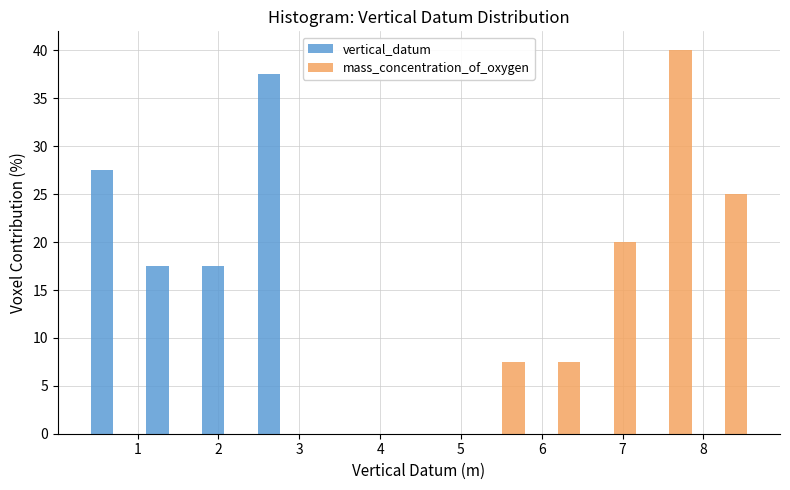

Reading left to right, transcribe this chart: for each range on the x-axis, give the height of each series' bar. Neither the bar edges nor the heights are printed on the chart, so give them approximately, as read against the axes.

0.3 to 1.0: vertical_datum=27.5	mass_concentration_of_oxygen=0
1.0 to 1.7: vertical_datum=17.5	mass_concentration_of_oxygen=0
1.7 to 2.4: vertical_datum=17.5	mass_concentration_of_oxygen=0
2.4 to 3.1: vertical_datum=37.5	mass_concentration_of_oxygen=0
3.1 to 3.8: vertical_datum=0	mass_concentration_of_oxygen=0
3.8 to 4.5: vertical_datum=0	mass_concentration_of_oxygen=0
4.5 to 5.2: vertical_datum=0	mass_concentration_of_oxygen=0
5.2 to 5.9: vertical_datum=0	mass_concentration_of_oxygen=7.5
5.9 to 6.5: vertical_datum=0	mass_concentration_of_oxygen=7.5
6.5 to 7.2: vertical_datum=0	mass_concentration_of_oxygen=20.0
7.2 to 7.9: vertical_datum=0	mass_concentration_of_oxygen=40.0
7.9 to 8.6: vertical_datum=0	mass_concentration_of_oxygen=25.0